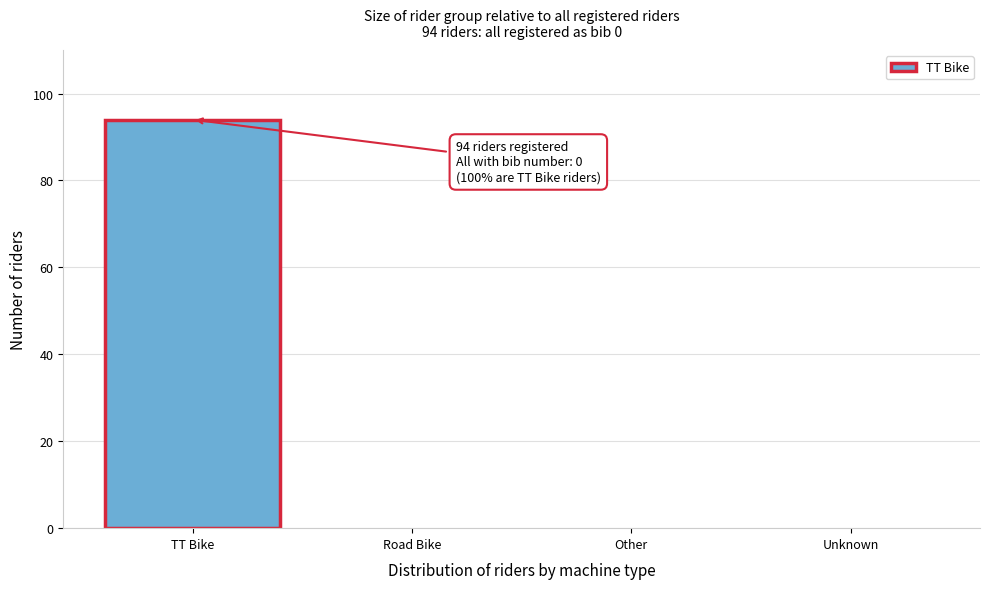

Reading left to right, extract all data points from this chart.

TT Bike=94	Road Bike=0	Other=0	Unknown=0